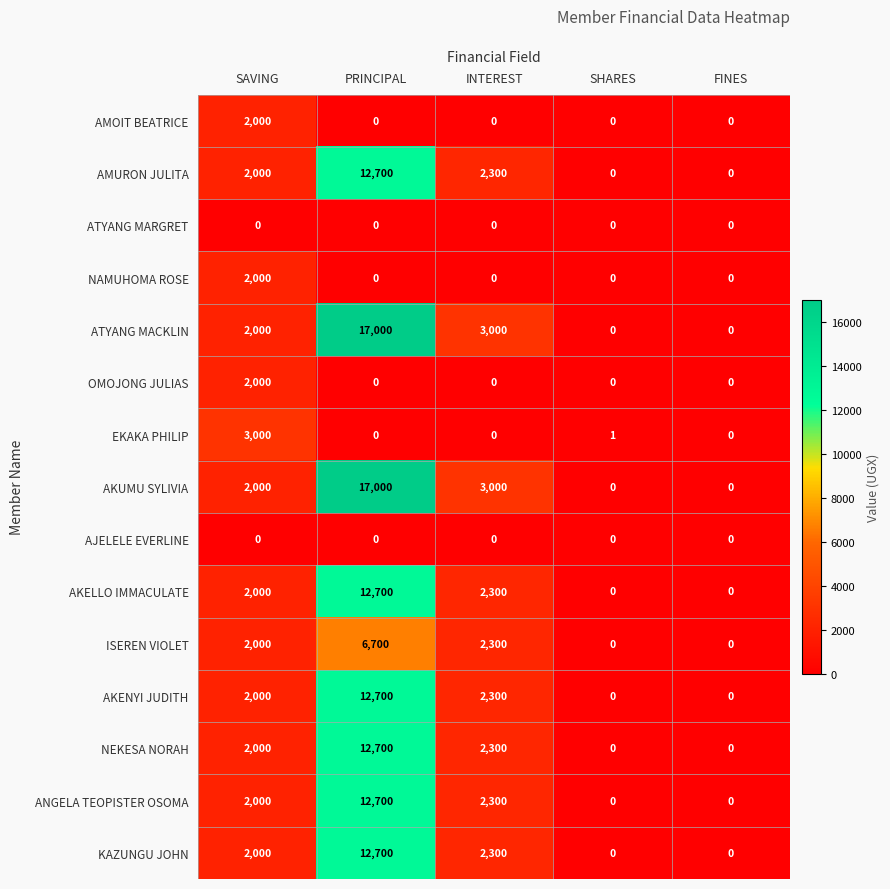

What is the maximum value shown in the chart?

17000